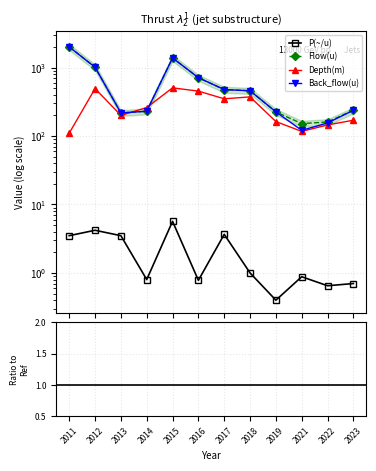

Where is the first local minimum for P(~/u)?

2014